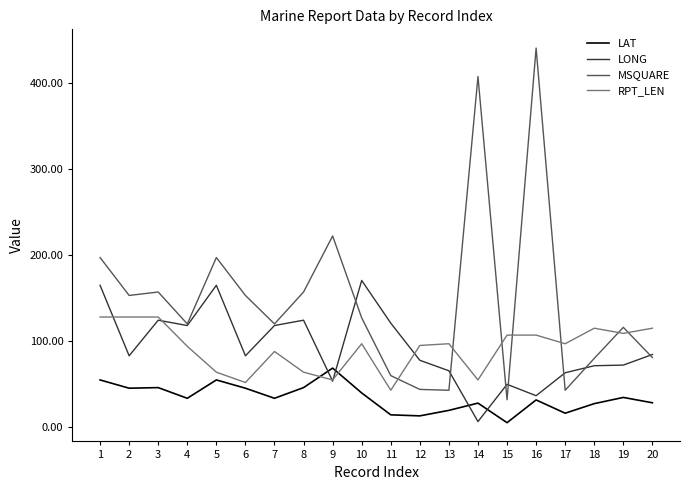

How many lines are shown in the chart?

4